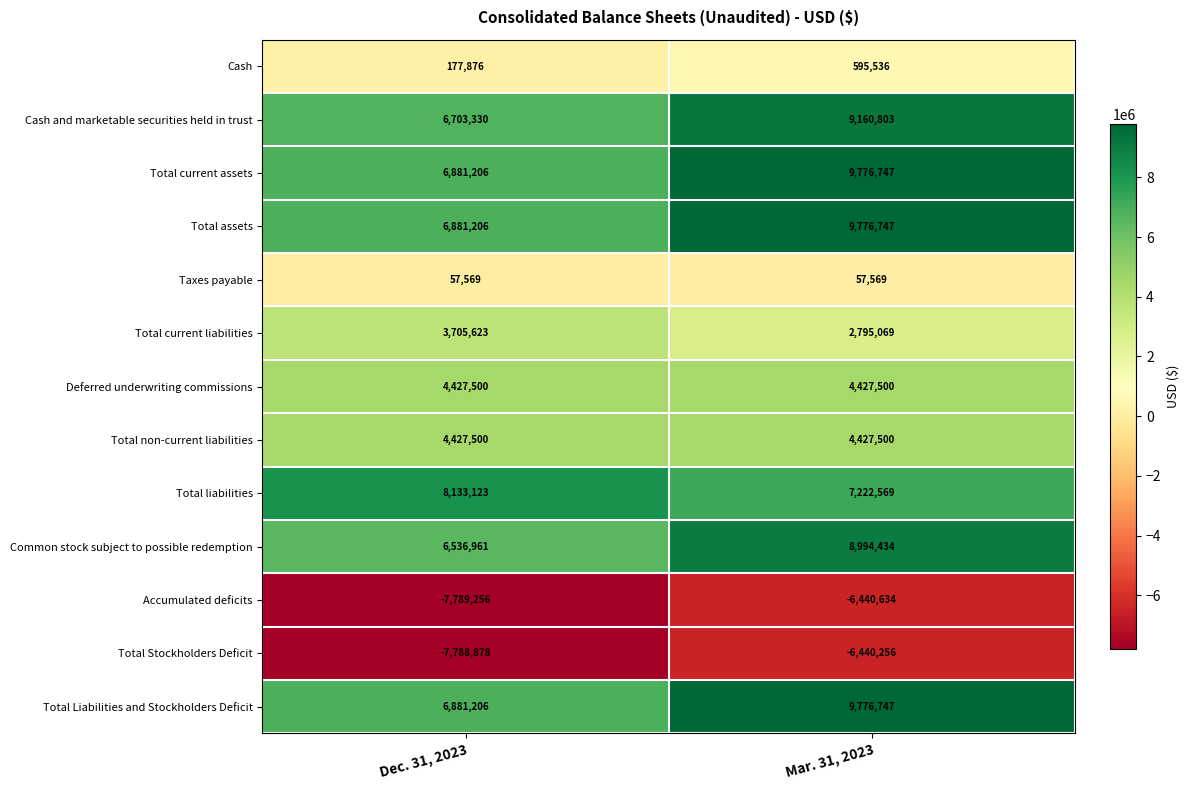

Reading left to right, what are all the values shown in this chart?

Cash: 177876	595536
Cash and marketable securities held in trust: 6703330	9160803
Total current assets: 6881206	9776747
Total assets: 6881206	9776747
Taxes payable: 57569	57569
Total current liabilities: 3705623	2795069
Deferred underwriting commissions: 4427500	4427500
Total non-current liabilities: 4427500	4427500
Total liabilities: 8133123	7222569
Common stock subject to possible redemption: 6536961	8994434
Accumulated deficits: -7789256	-6440634
Total Stockholders Deficit: -7788878	-6440256
Total Liabilities and Stockholders Deficit: 6881206	9776747